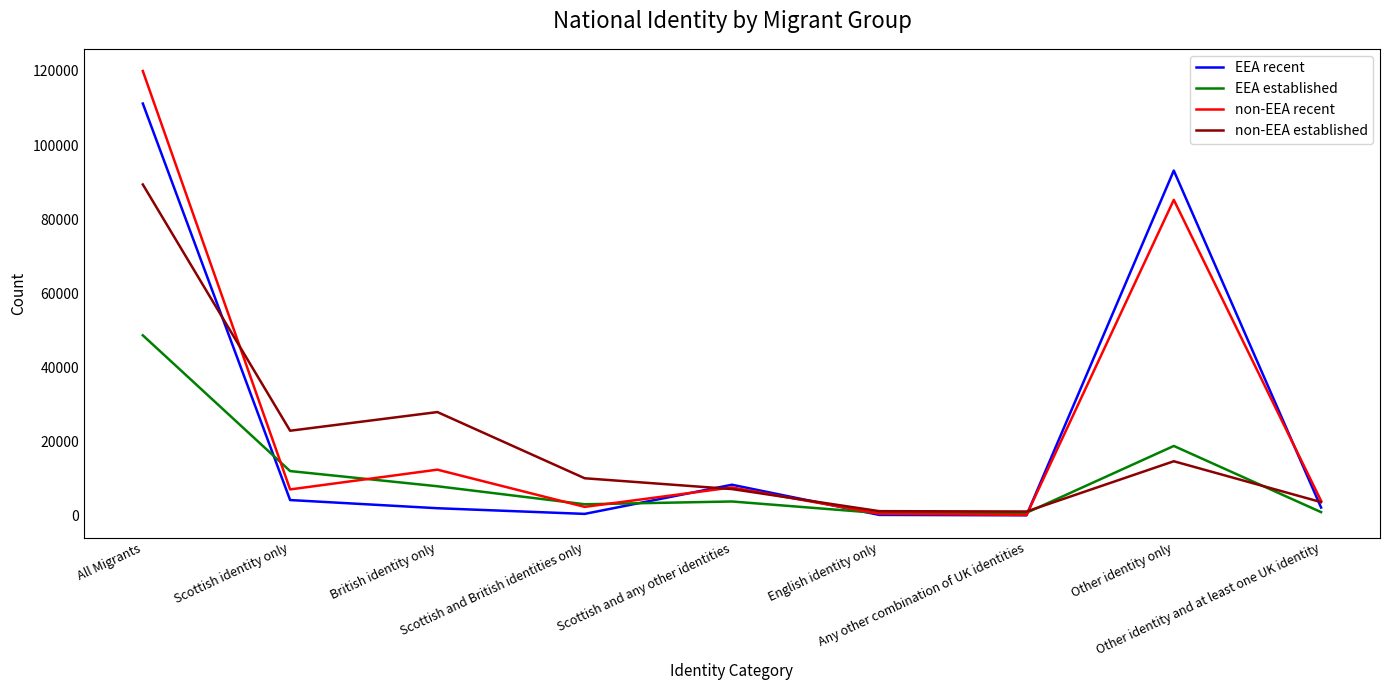

What is the maximum value for non-EEA established?

89385